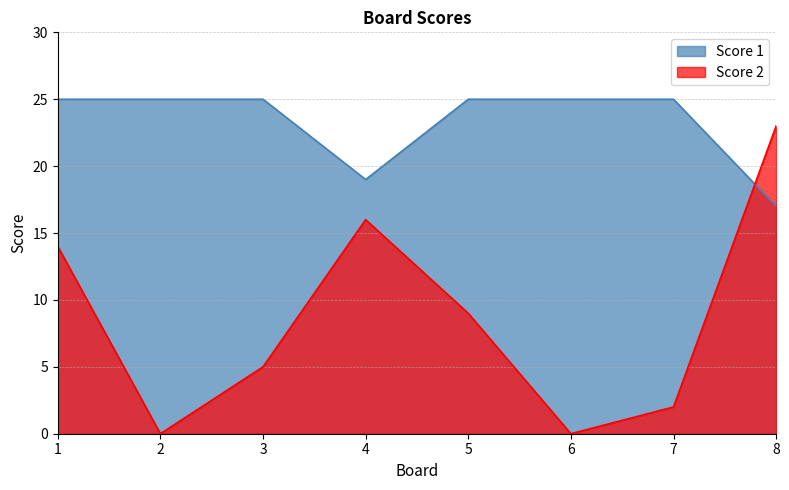

Which category has the highest value across all series?

1